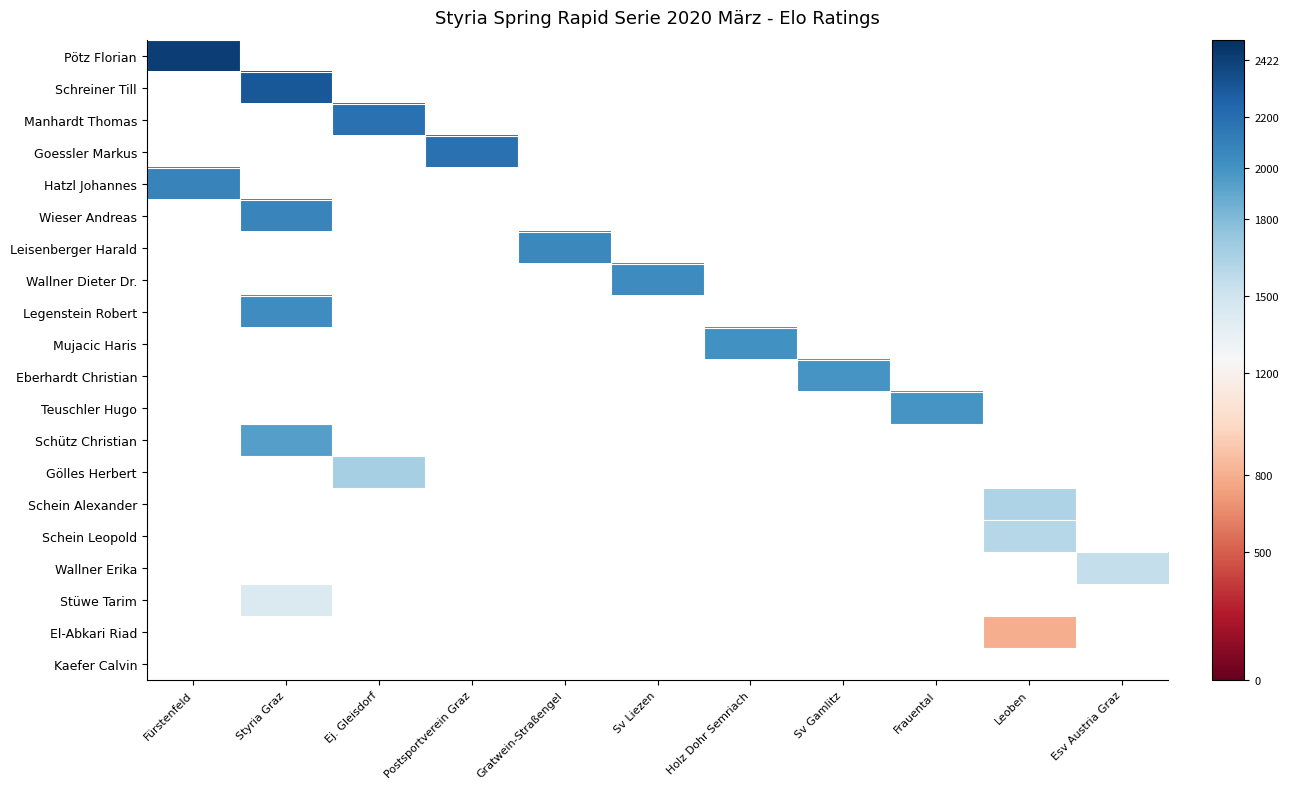

Between Styria Graz and Holz Dohr Semriach, which is larger?

Holz Dohr Semriach